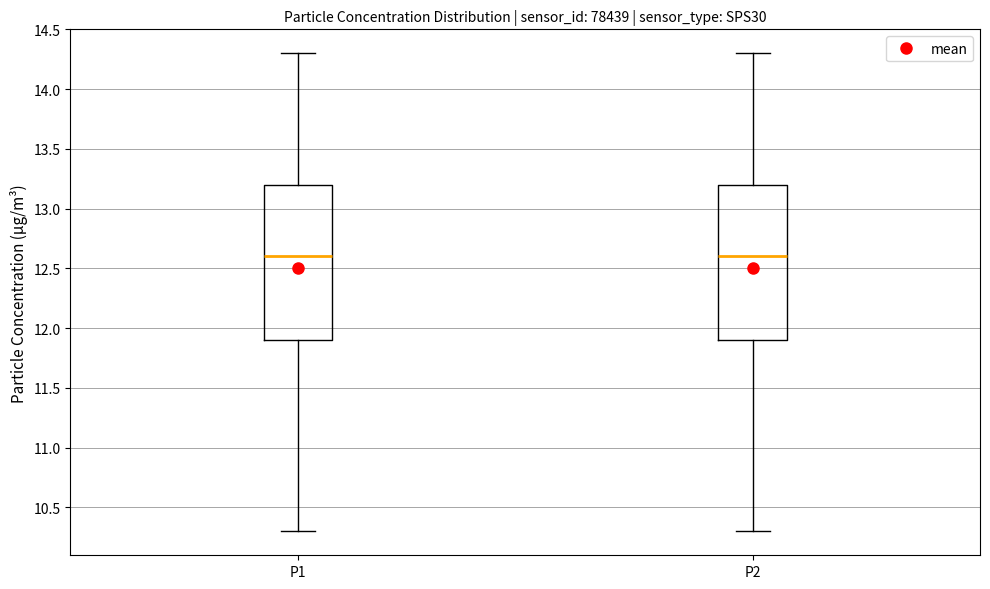

Where is the upper edge of the box for P1 on the y-axis? The values are not printed on the chart, so give them approximately, as read against the axis.

13.2